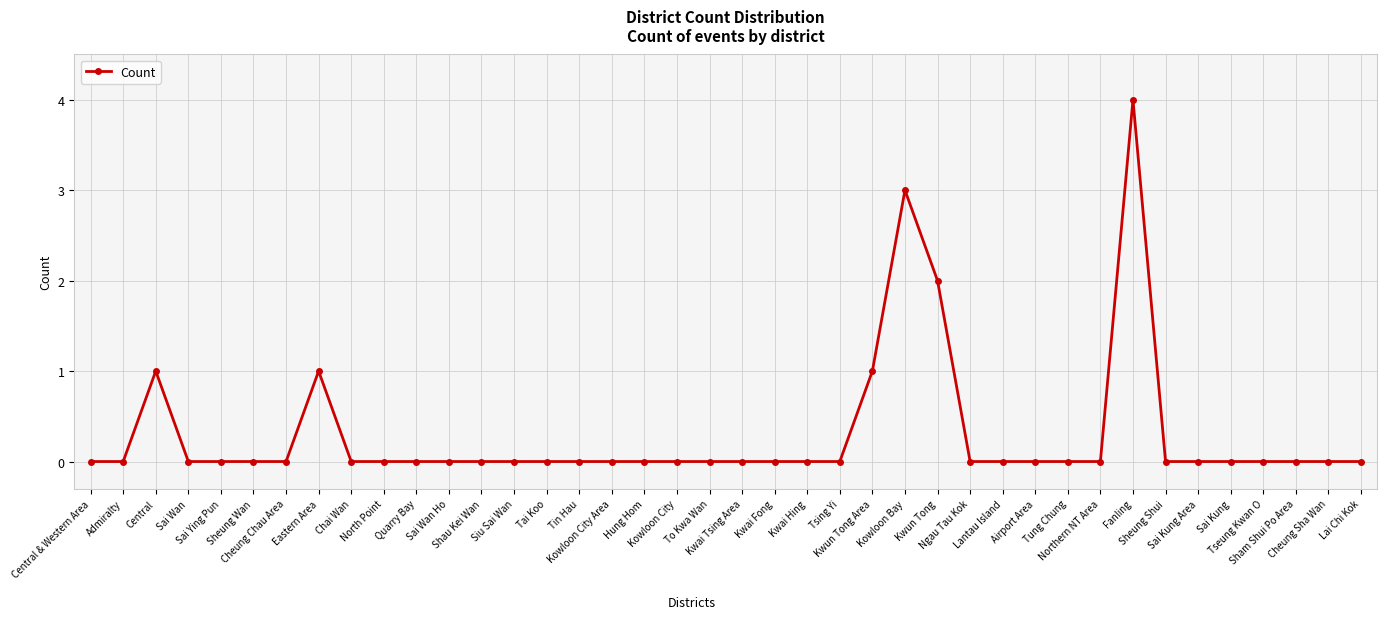

What is the difference between the second highest and second lowest values?

3